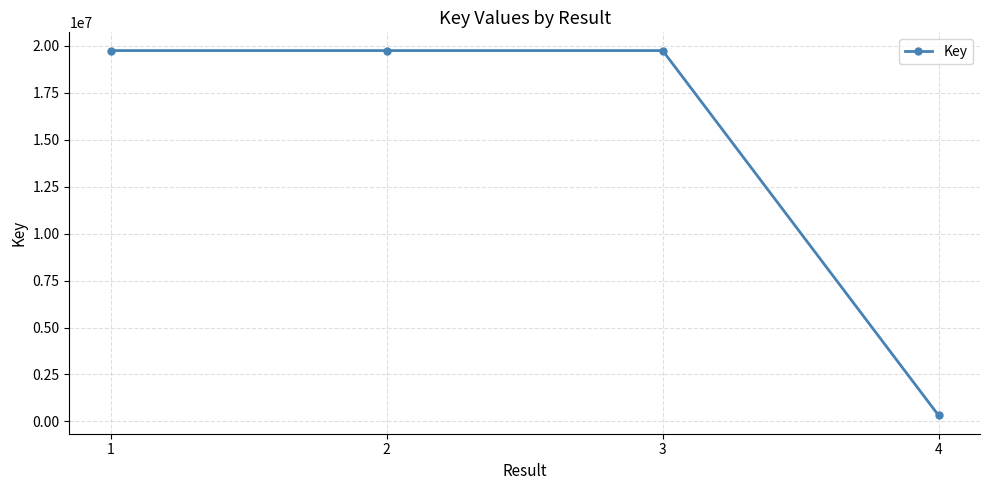

What is the ratio of the value at 3 to the value at 2?

1.0